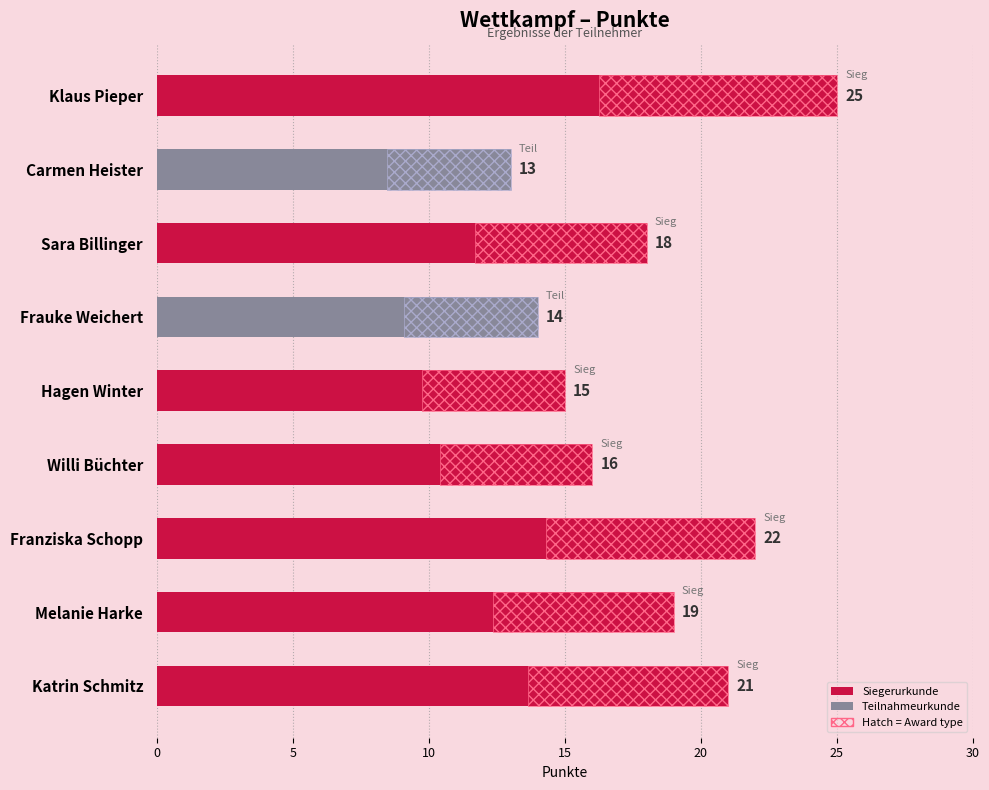

What is the label of the 5th bar from the right?

Hagen Winter